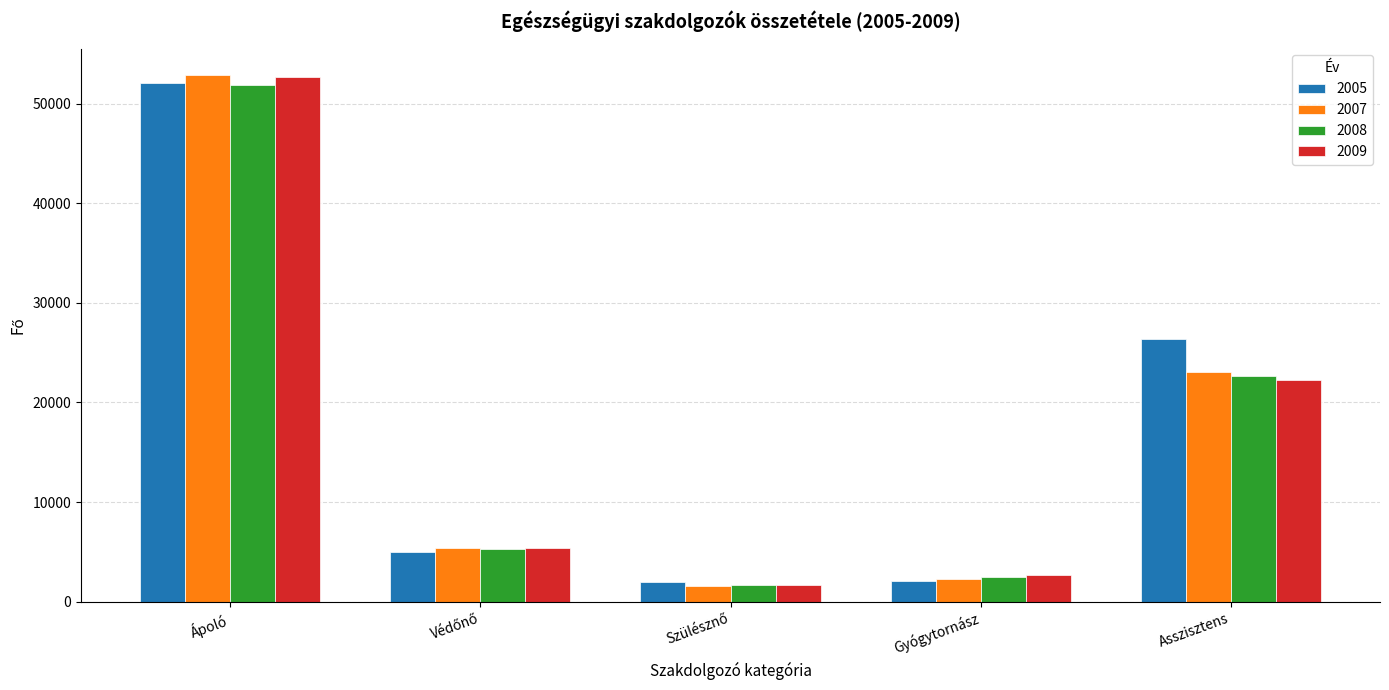

How many groups of bars are there?

5